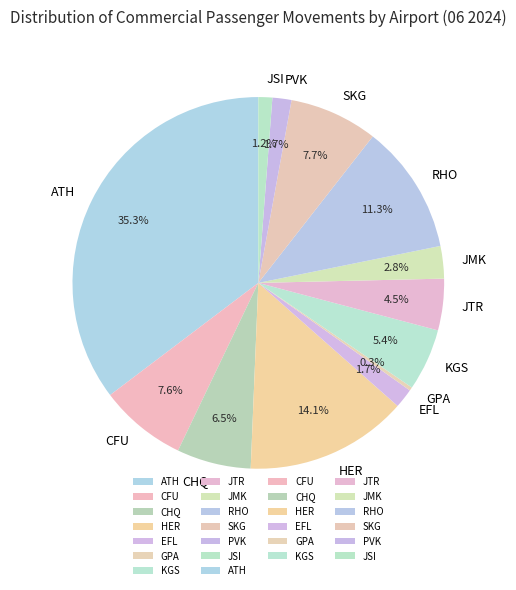

Combined, do JSI and ATH account for over 50%?

No